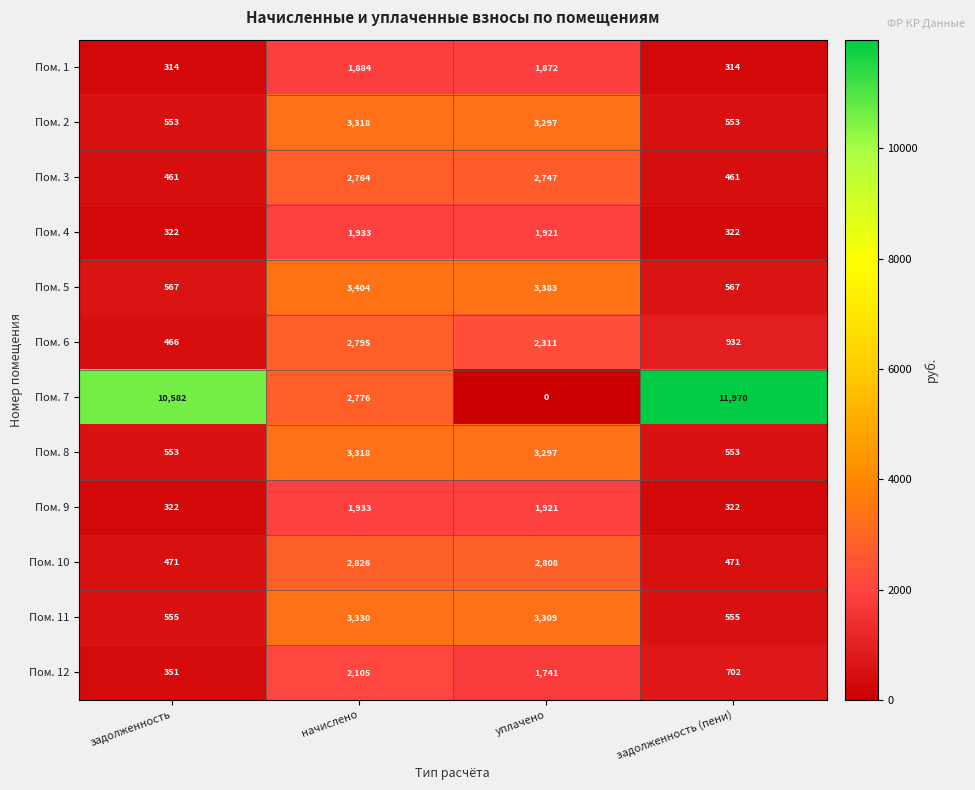

The Пом. 8 series shows 3297 at уплачено. True or false?

True